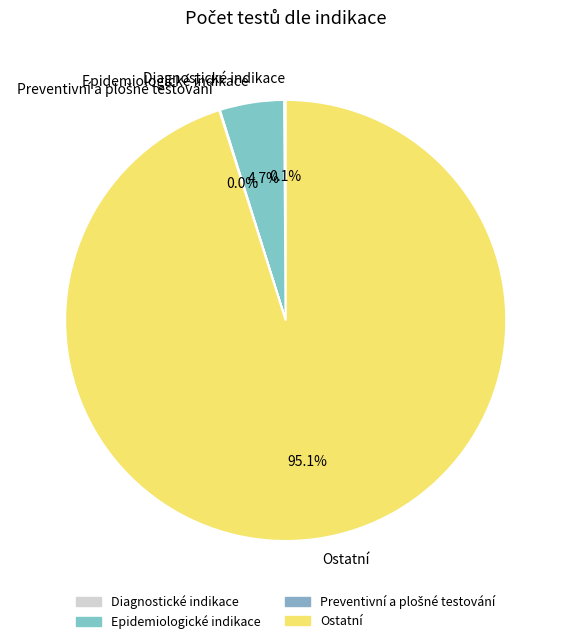

Is there any slice that represents more than half of the pie?

Yes